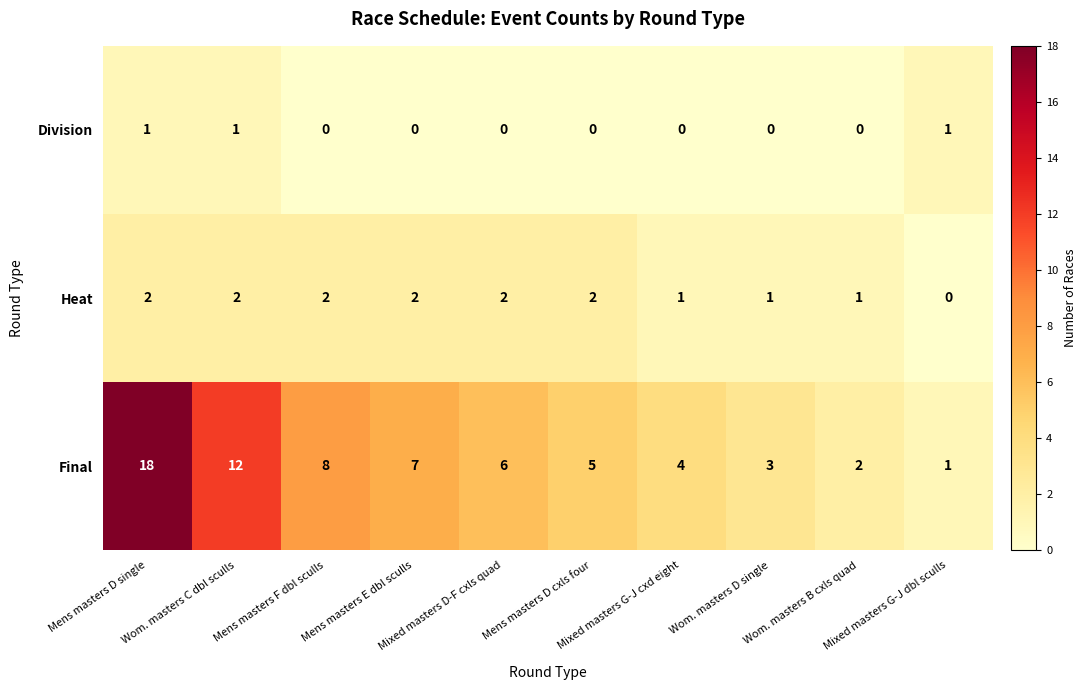

At which category is the sum across all series the highest?

Mens masters D single